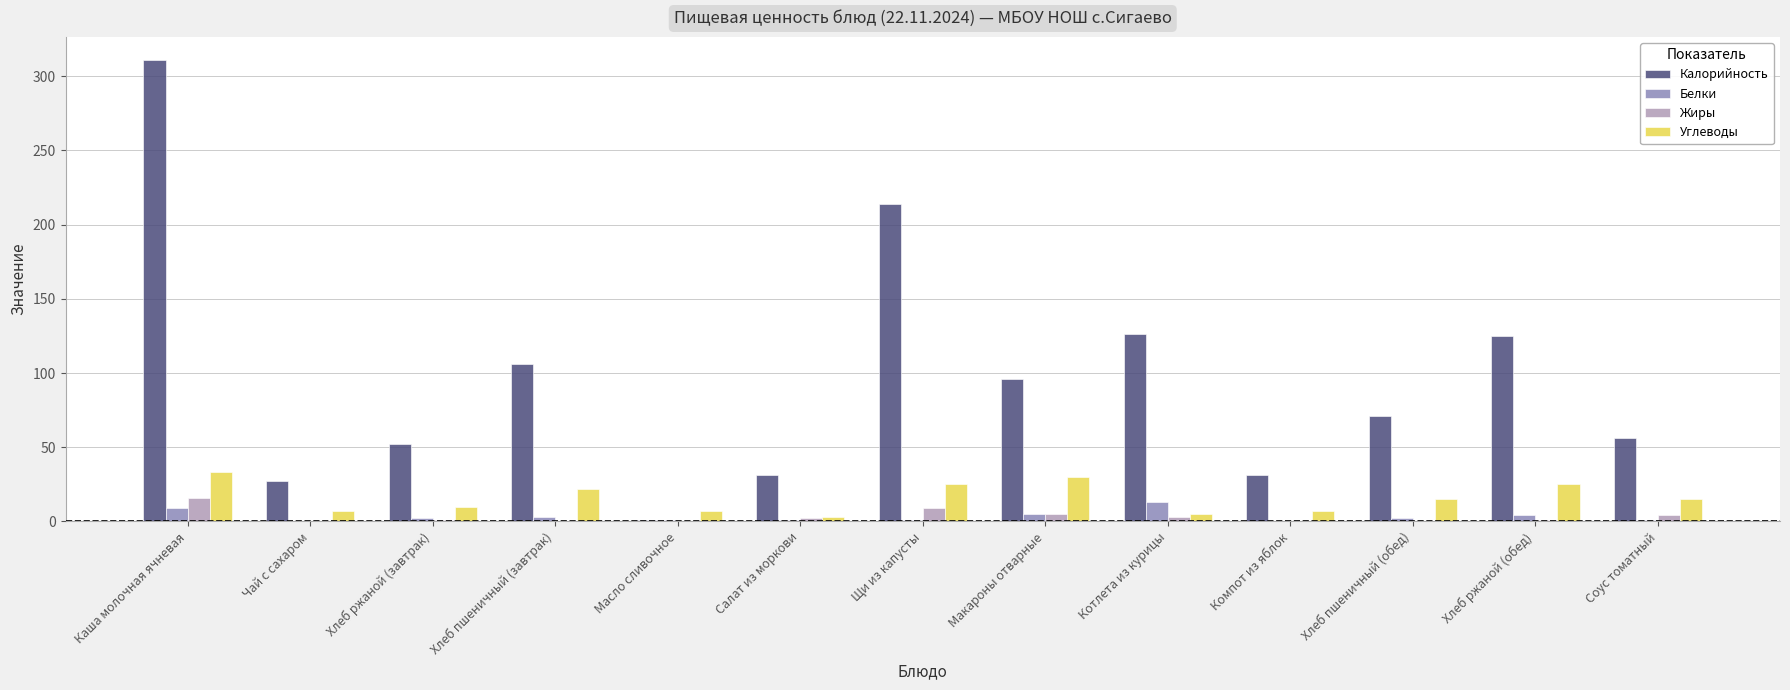

How many groups of bars are there?

13